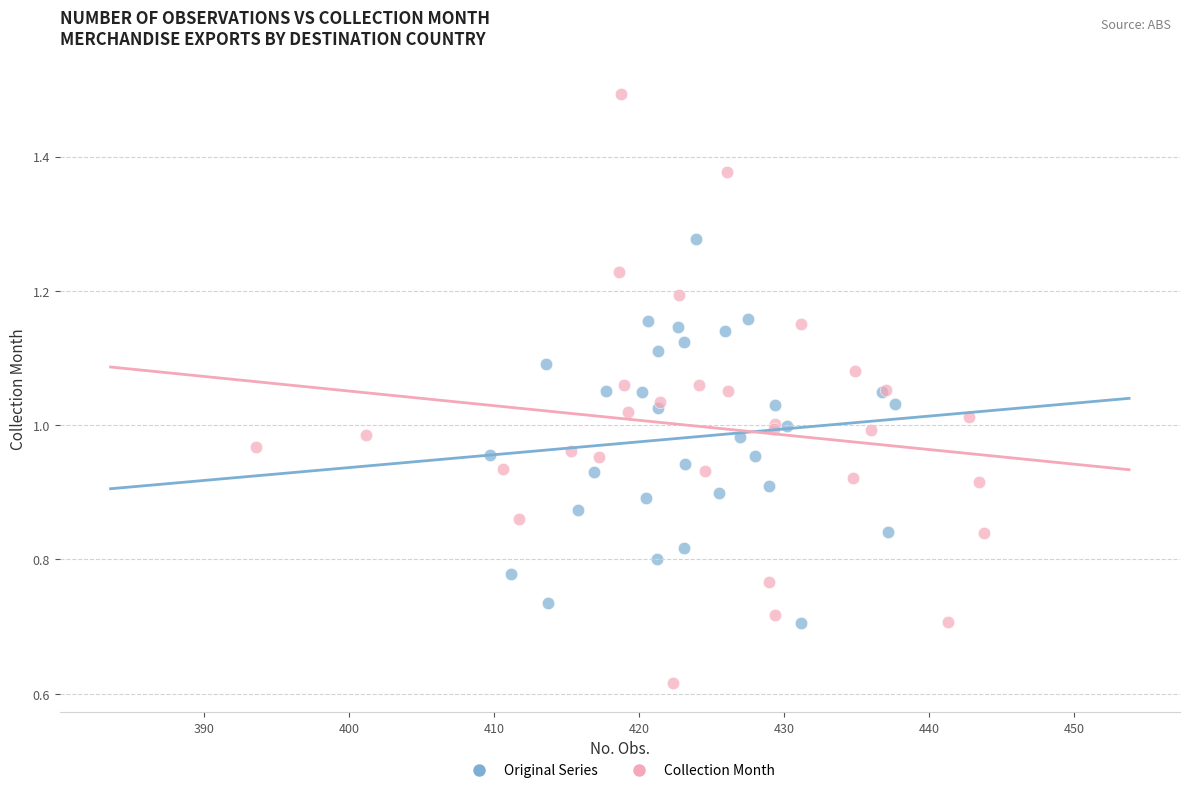

What are all the series names shown in the legend?

Original Series, Collection Month